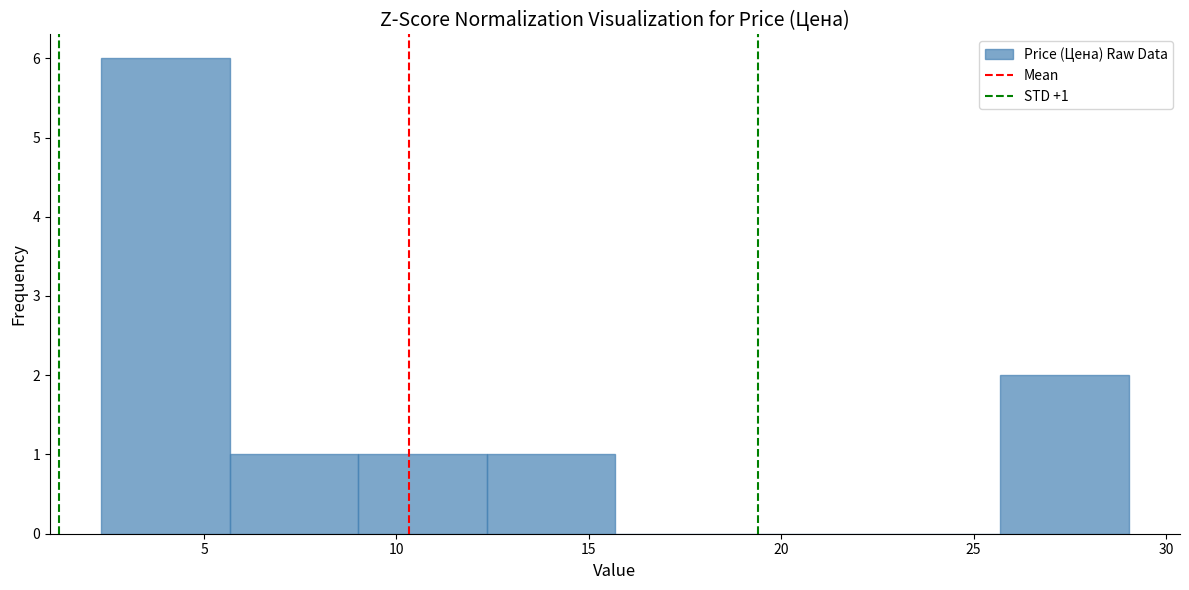

Which range on the x-axis has the tallest bar?

2.5 to 5.5